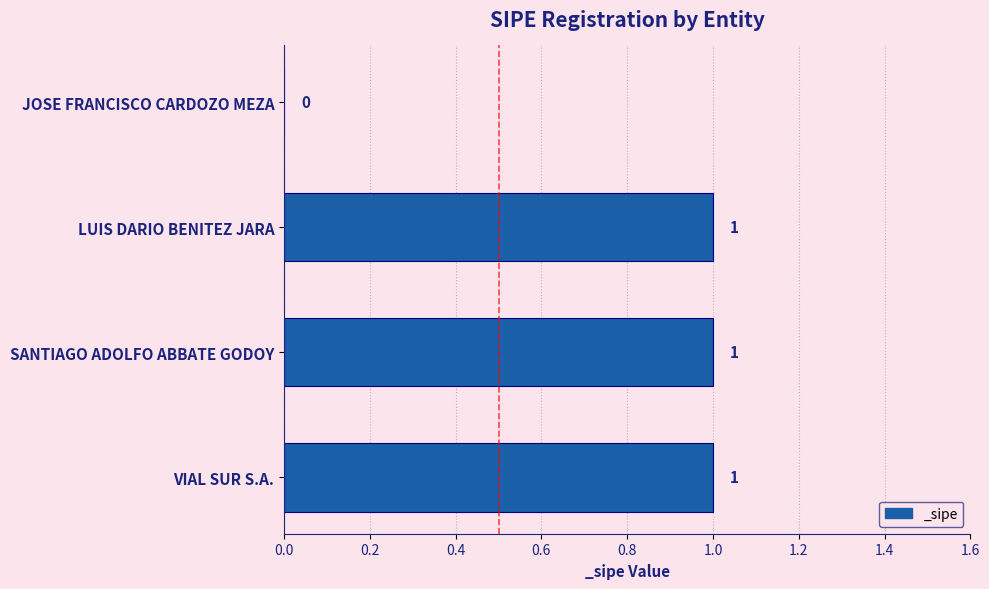

Between SANTIAGO ADOLFO ABBATE GODOY and JOSE FRANCISCO CARDOZO MEZA, which is larger?

SANTIAGO ADOLFO ABBATE GODOY